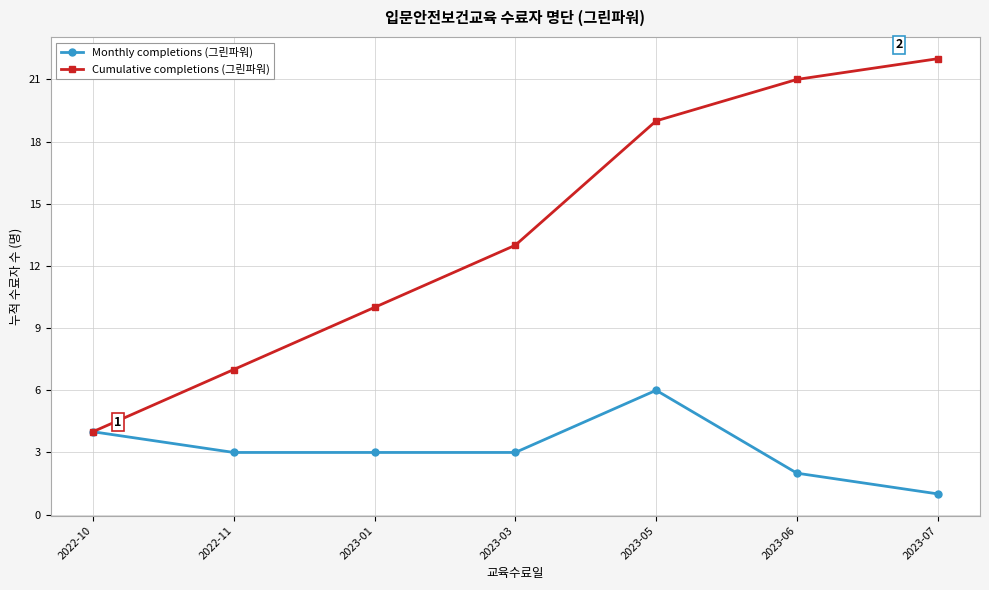

What is the average value of the Monthly completions (그린파워) series?

3